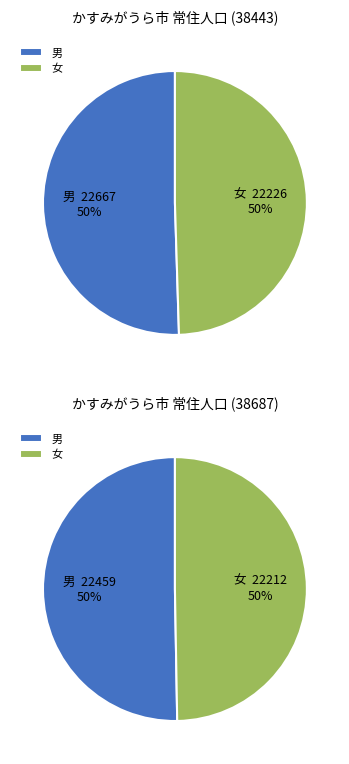

Does 38565 represent more than half of the total?

No